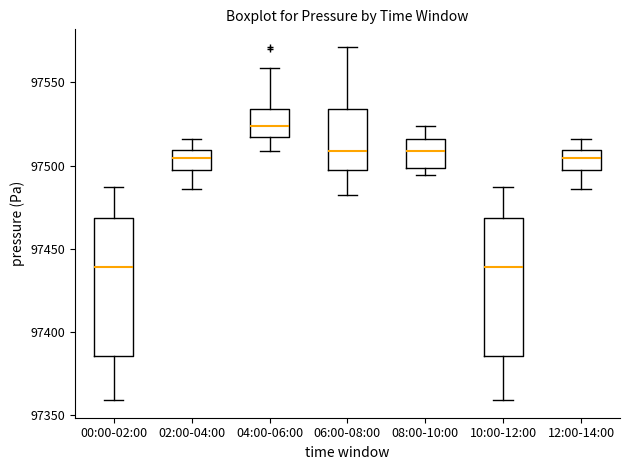

Which box has the highest median line?

04:00-06:00